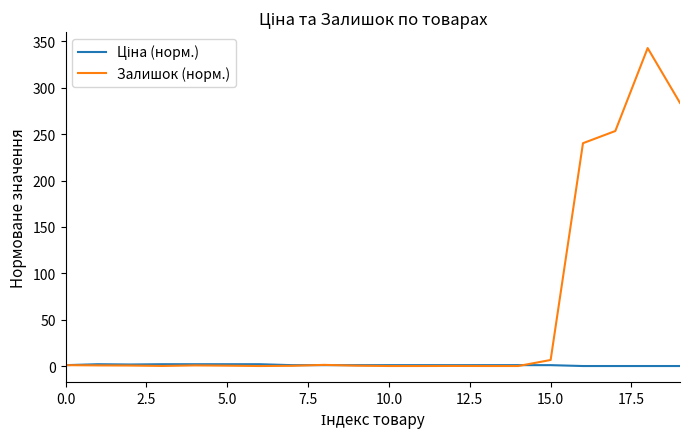

Which series has the largest total across all categories?

Залишок (норм.)